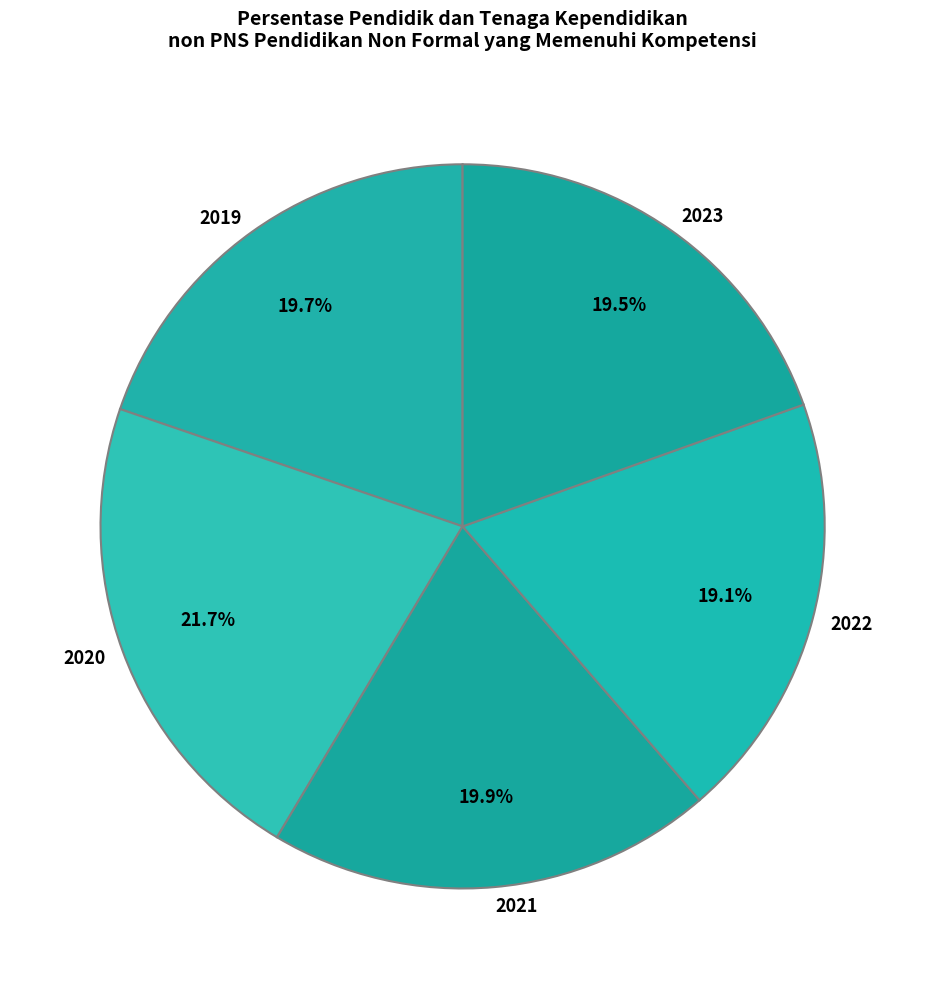

To the nearest percent, what is the difference between the largest and smallest slice percentages?

3%